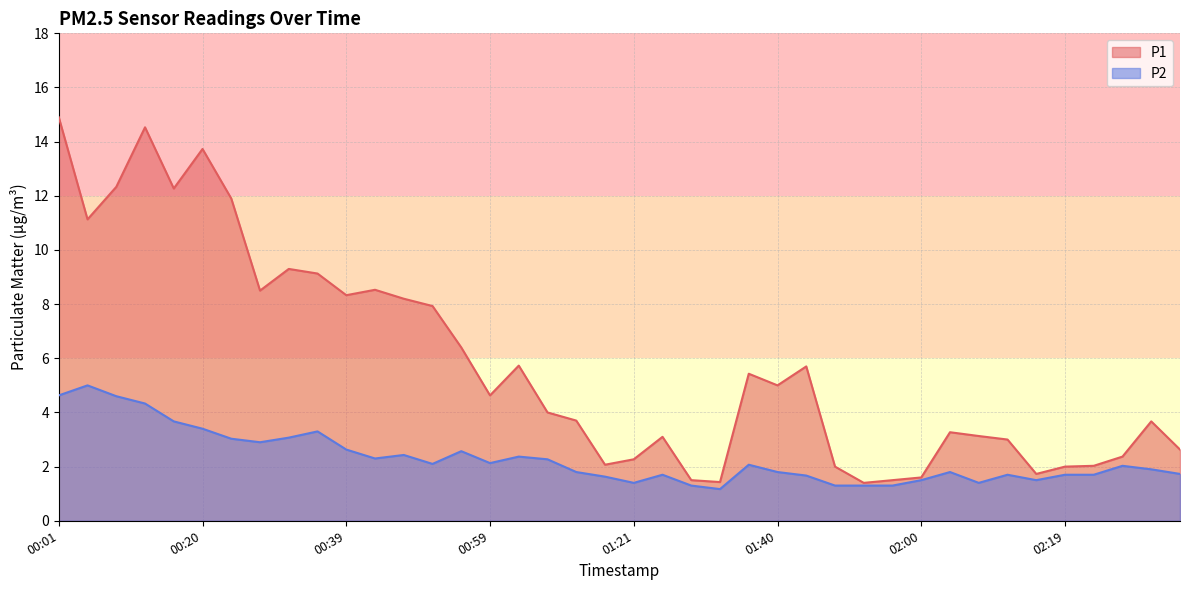

What is the value of the P2 point at the 34th from the left?

1.7